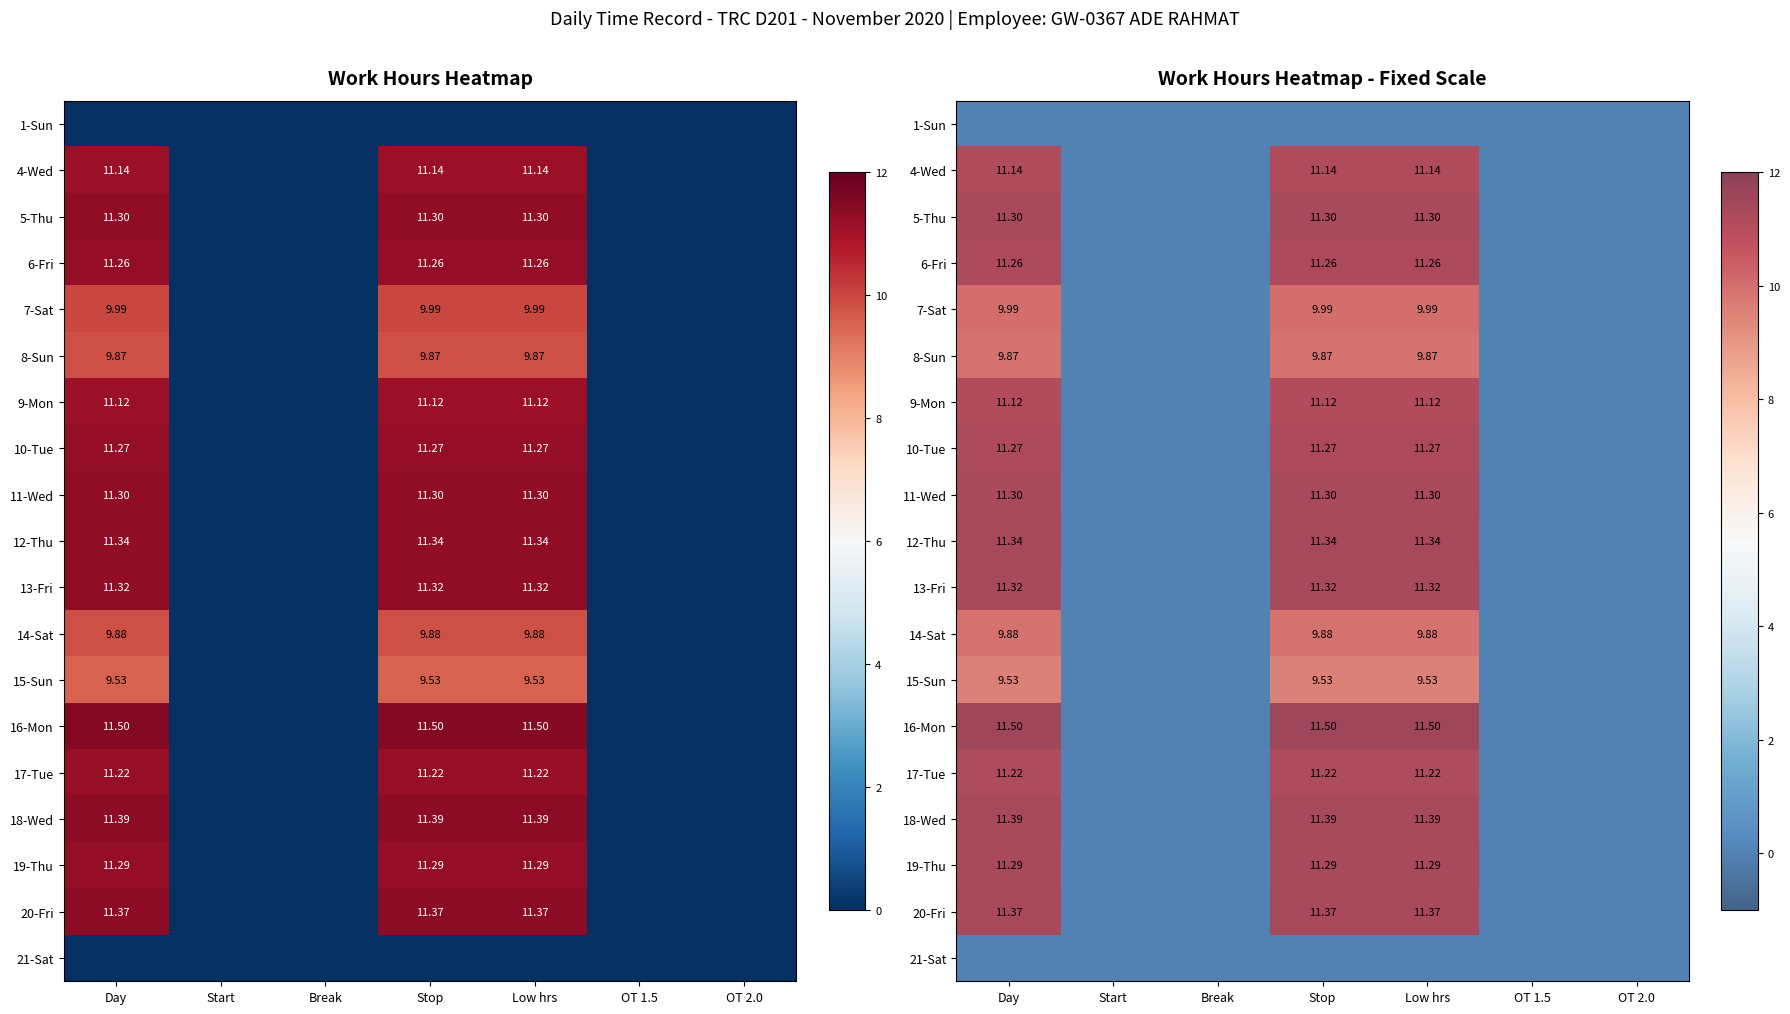

The 7-Sat series shows 10.0 at Stop. True or false?

True